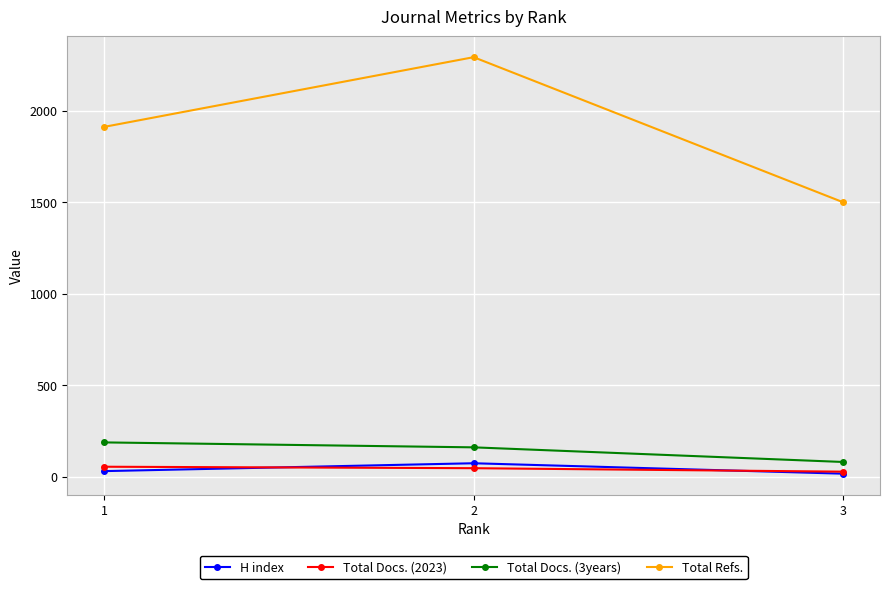

The Total Docs. (2023) series shows 27 at 3. True or false?

True